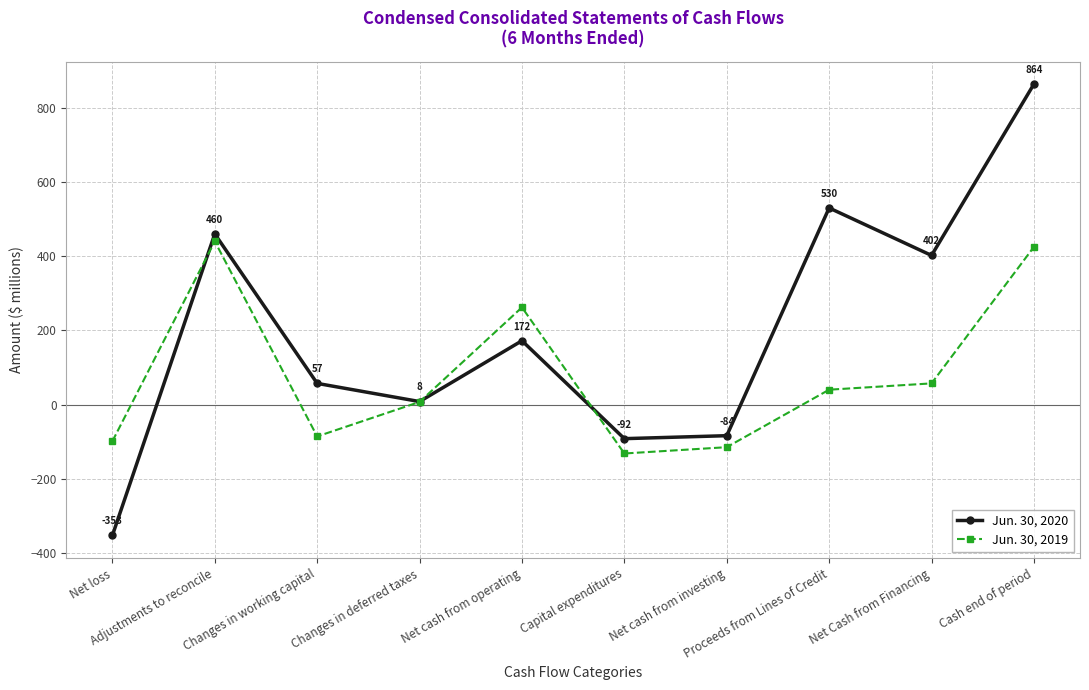

Count the number of data series in this chart.

2